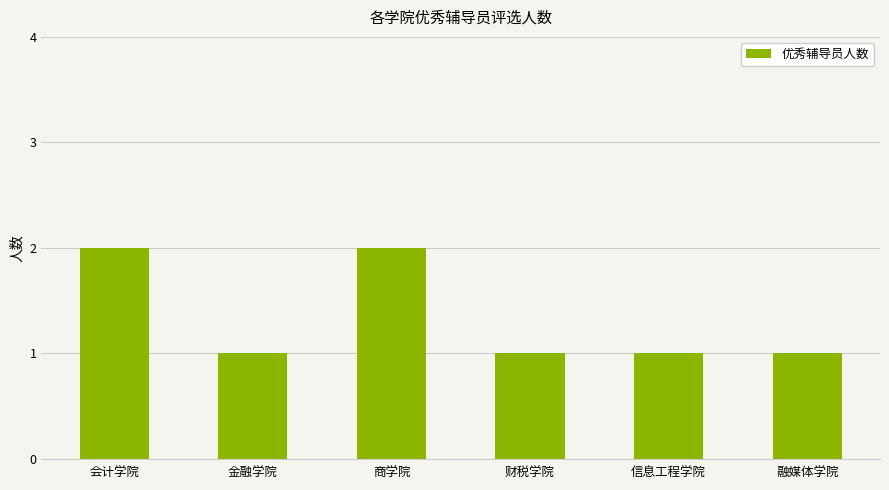

What is the label of the 4th bar from the right?

商学院